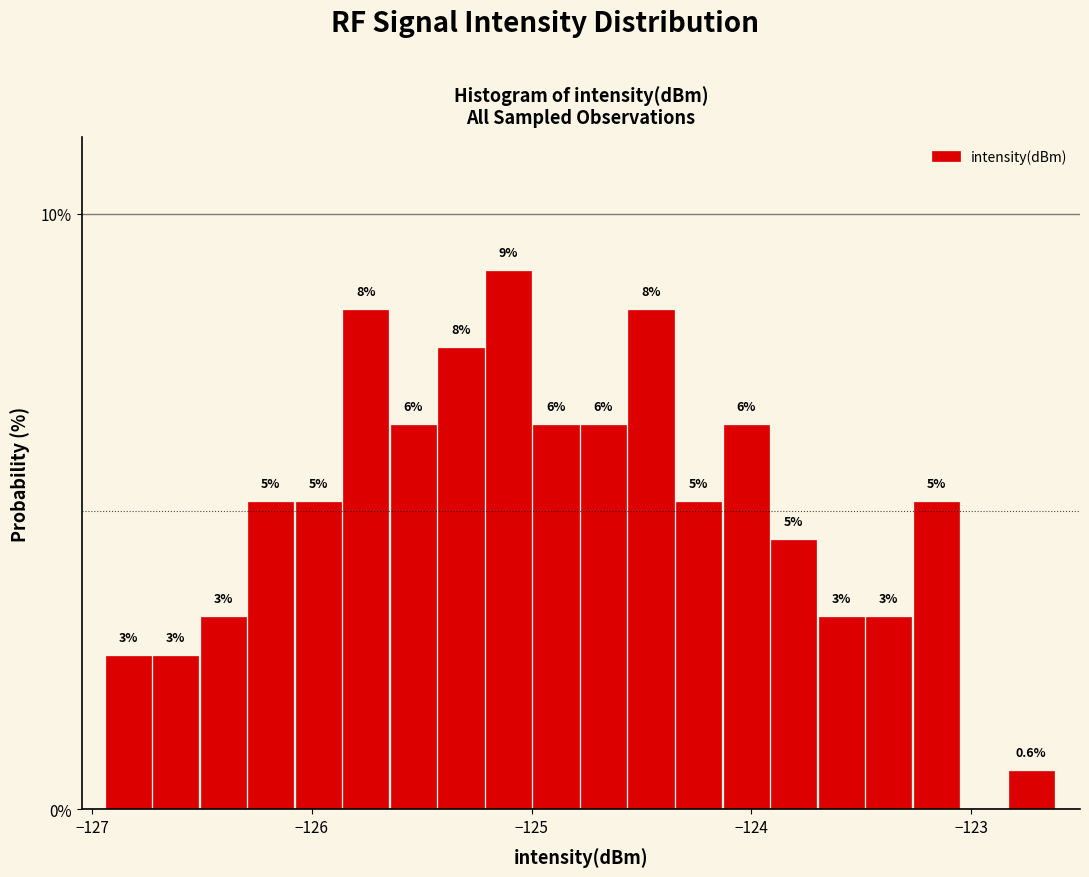

Read against the x-axis, roughly where is the centre of the tallest bar?

-125.1